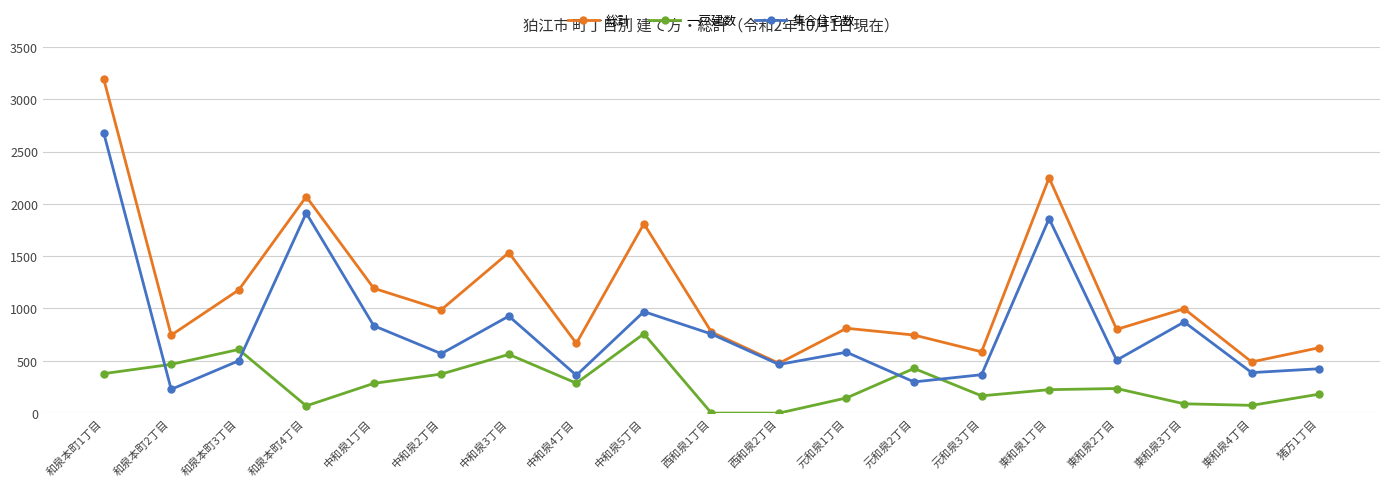

How many intersections are there between 集合住宅数 and 一戸建数?

4